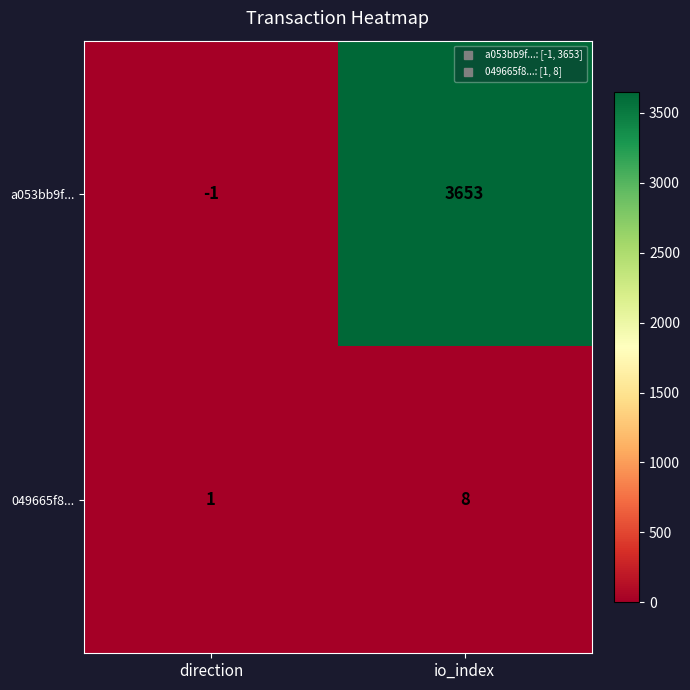

Is it true that a053bb9f... equals 2274 at io_index?

False